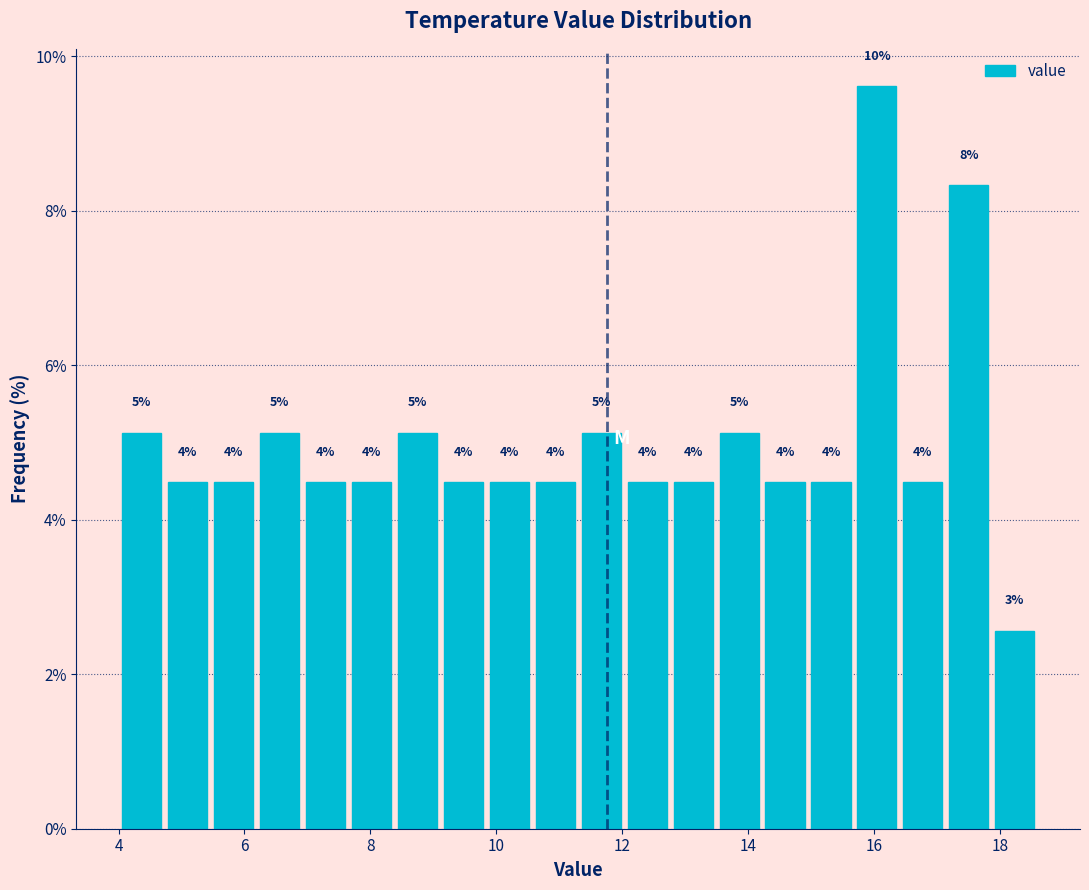

Around what value on the x-axis is the tallest bar? Give the approximate position of its centre, as read against the axis.

16.0